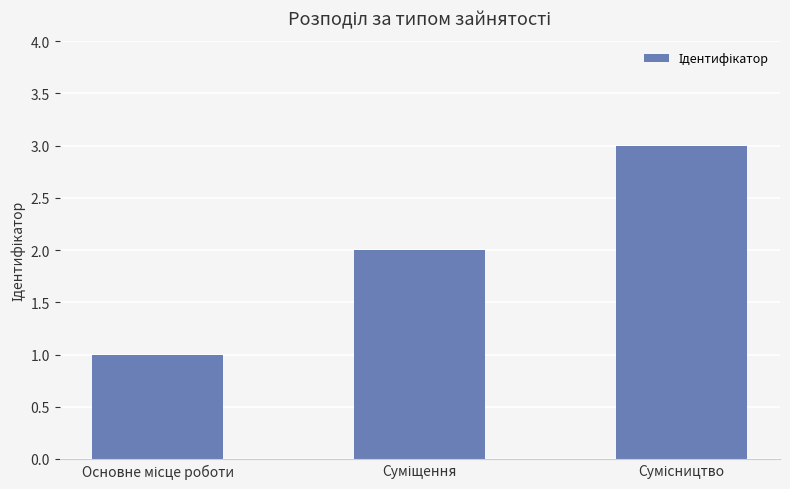

What is the maximum value shown in the chart?

3